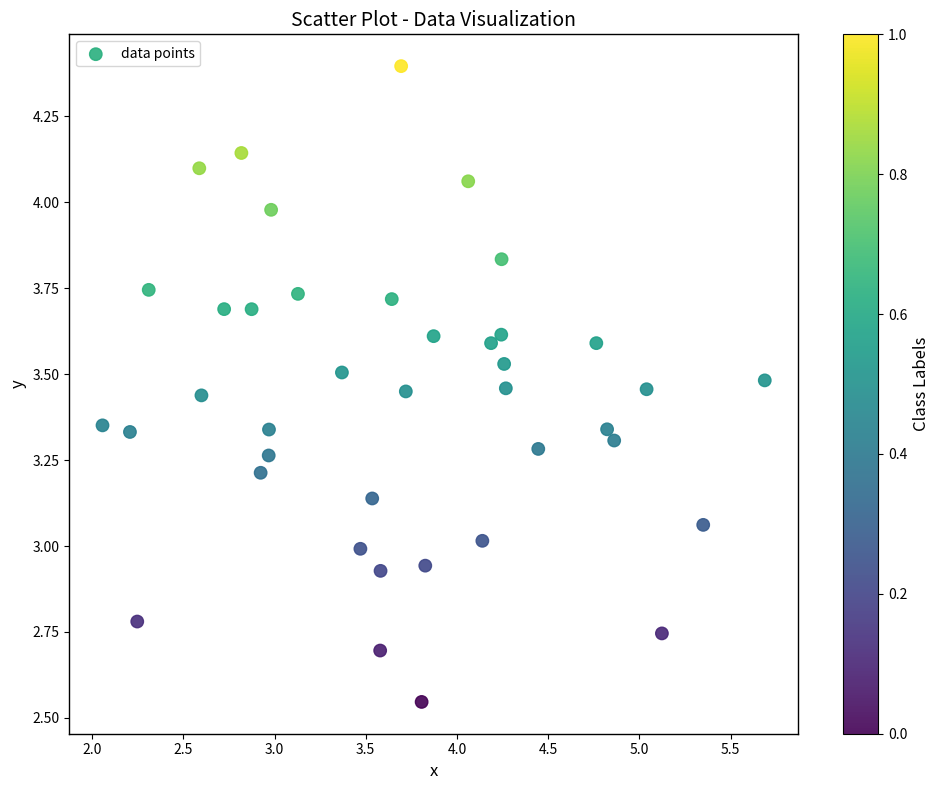

What is the range of X values (max minus min)?

3.6